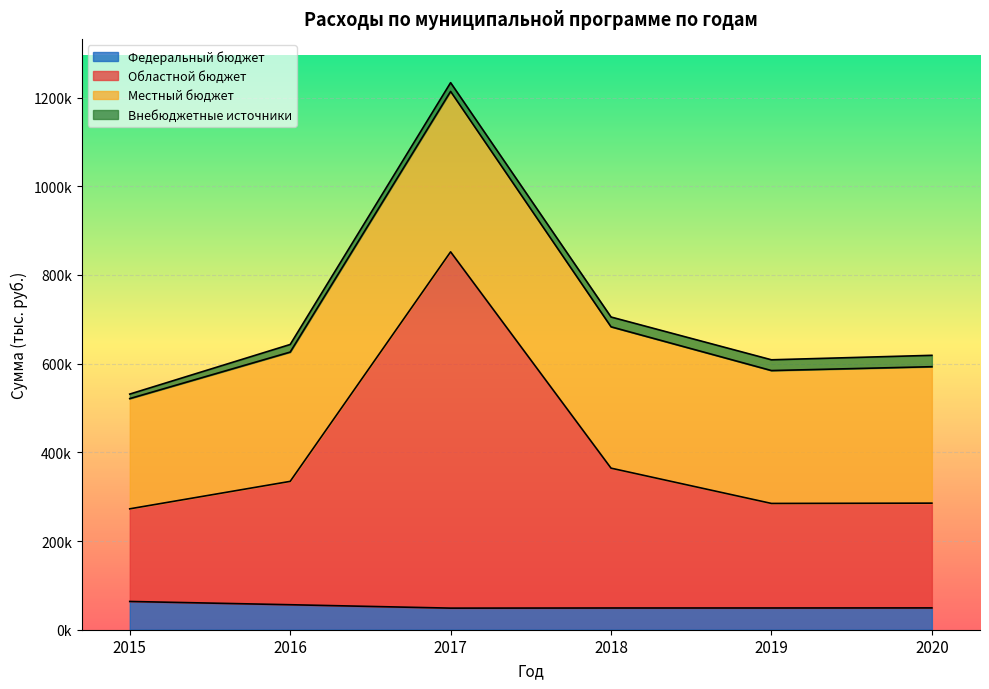

What is the sum of all Федеральный бюджет values?

315963.8